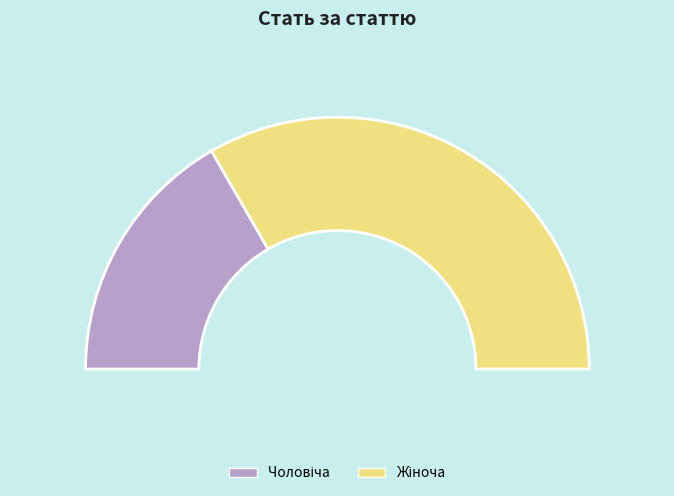

Which category has the smallest portion of the pie?

Чоловіча